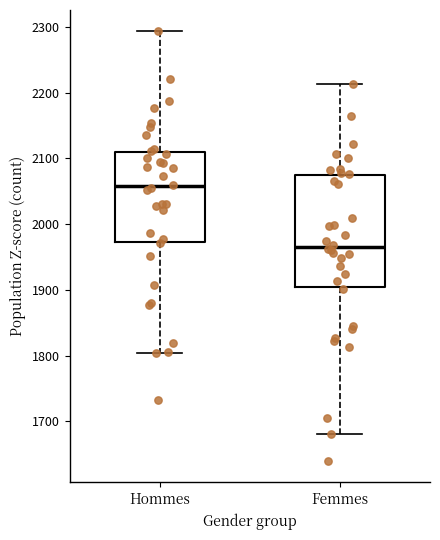

Which box has the highest median line?

Hommes